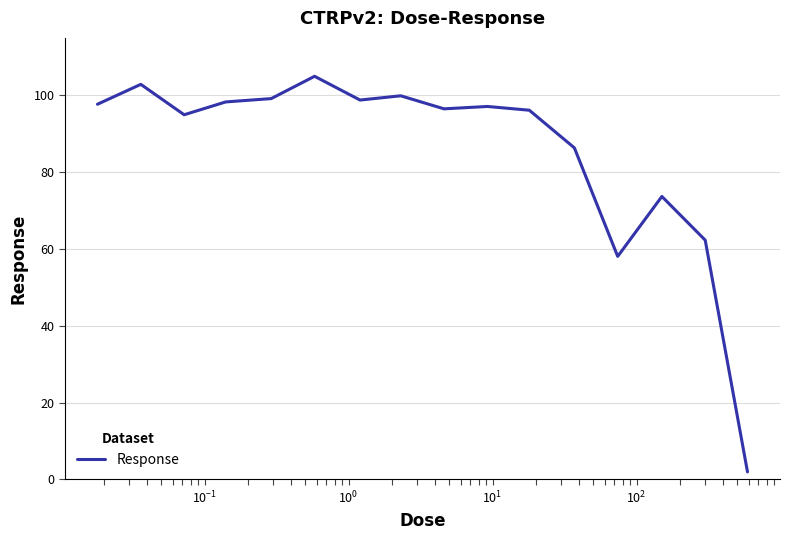

What is the maximum value shown in the chart?

105.0